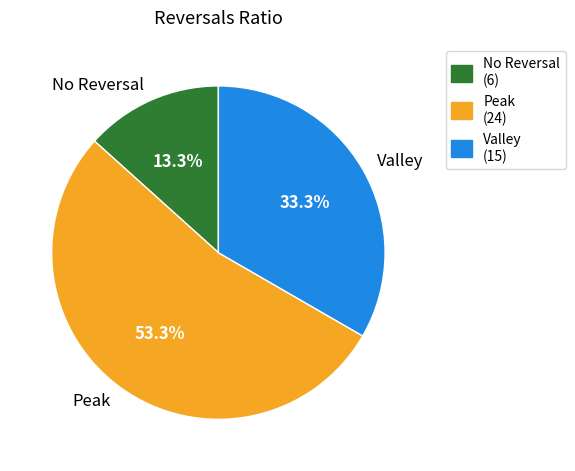

What percentage do Valley and Peak together represent?

86.7%